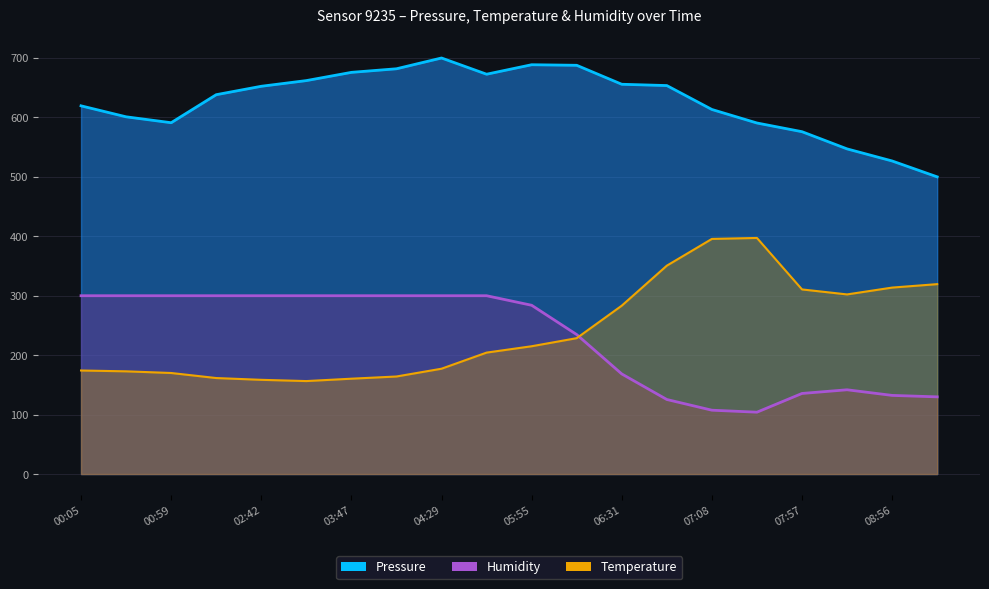

What are all the series names shown in the legend?

Pressure, Temperature, Humidity